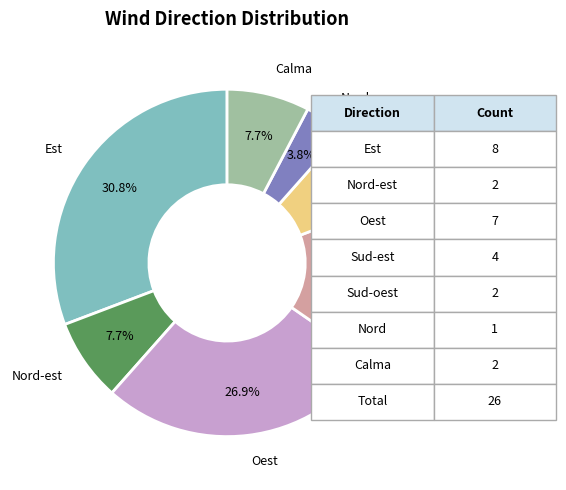

Does any single category account for the majority?

No